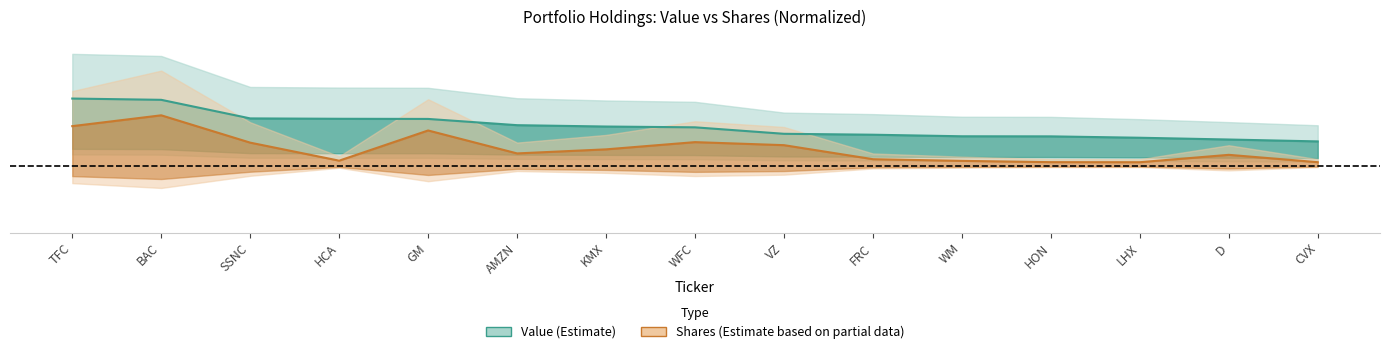

At which label does Shares or principal amount reach its minimum?

LHX